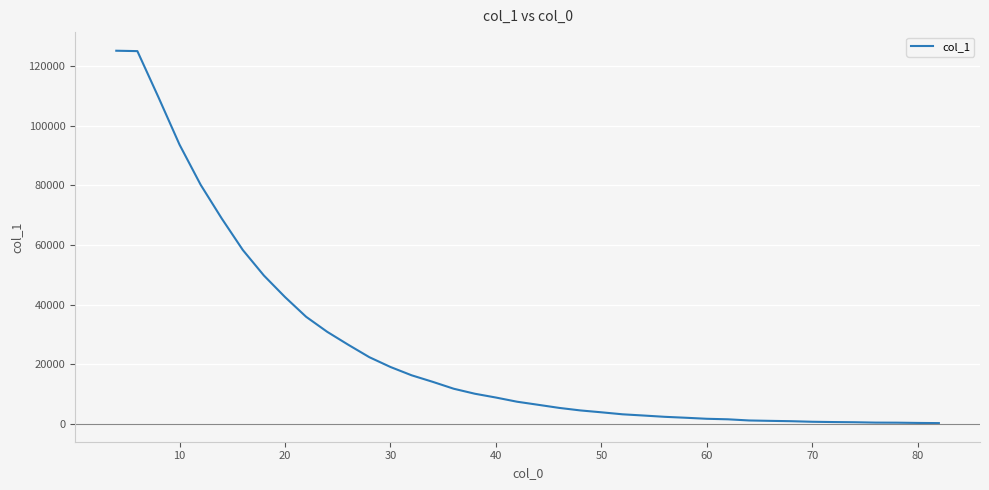

What is the greatest value displayed?

125109